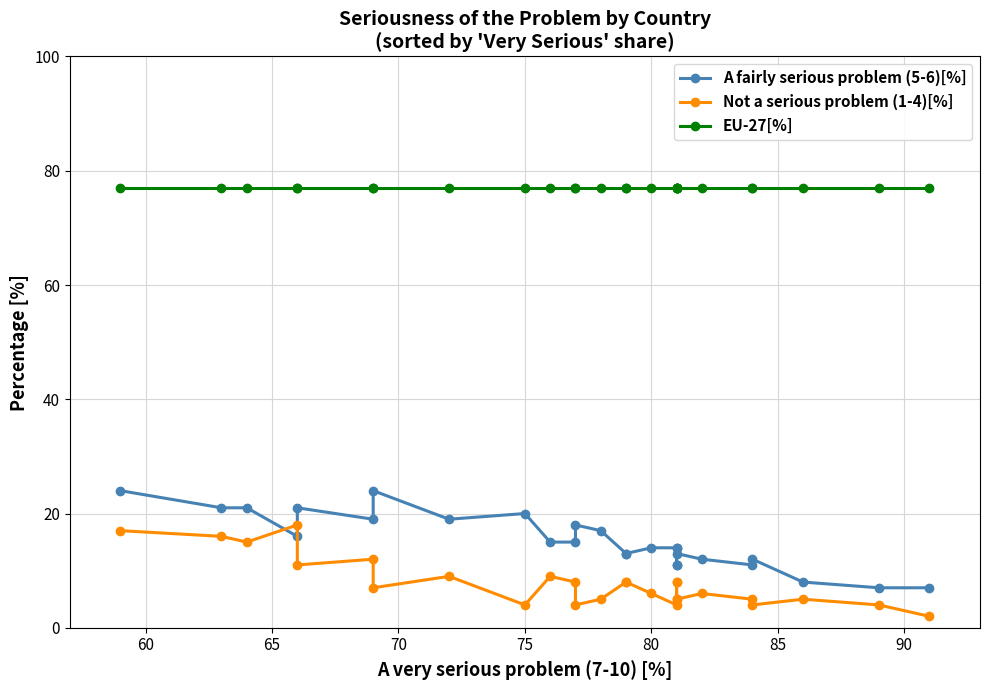

What is the sum of all A fairly serious problem (5-6)[%] values?

410